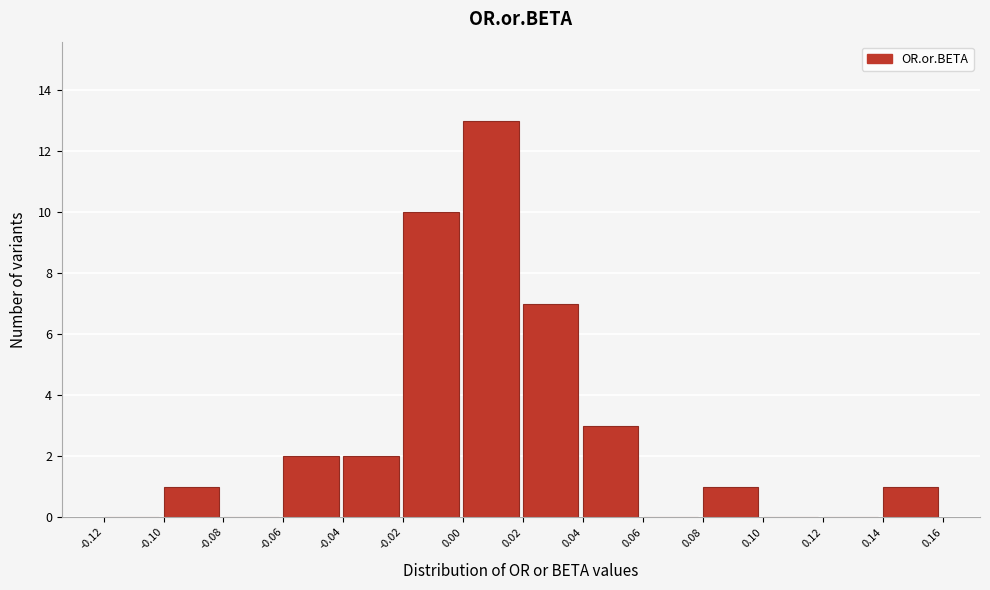

Reading left to right, transcribe this chart: for each bar, give the range it covers on the x-axis and its height. The values are not printed on the chart, so give them approximately, as read against the axis.

-0.12 to -0.10: 0
-0.10 to -0.08: 1
-0.08 to -0.06: 0
-0.06 to -0.04: 2
-0.04 to -0.02: 2
-0.02 to 0.00: 10
0.00 to 0.02: 13
0.02 to 0.04: 7
0.04 to 0.06: 3
0.06 to 0.08: 0
0.08 to 0.10: 1
0.10 to 0.12: 0
0.12 to 0.14: 0
0.14 to 0.16: 1